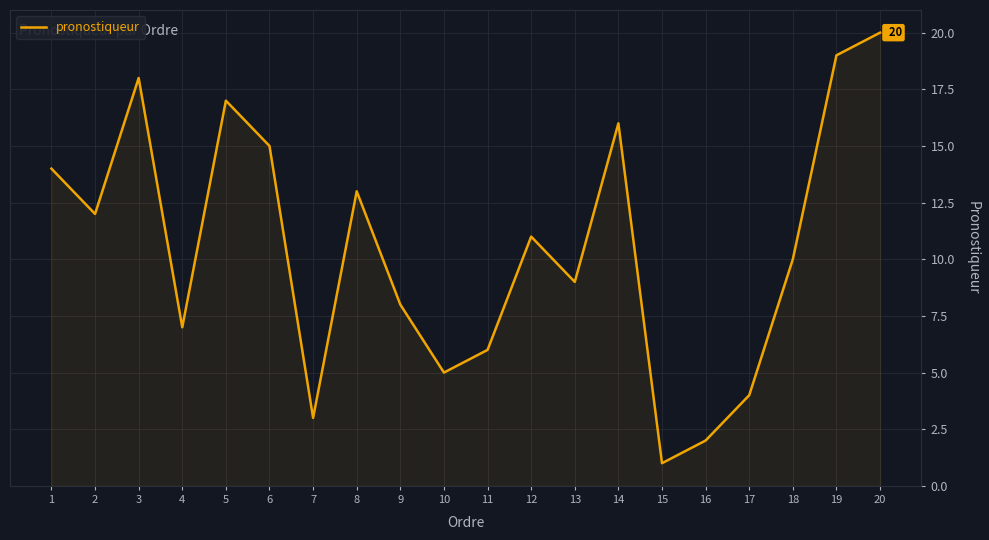

Count the number of categories in the chart.

20